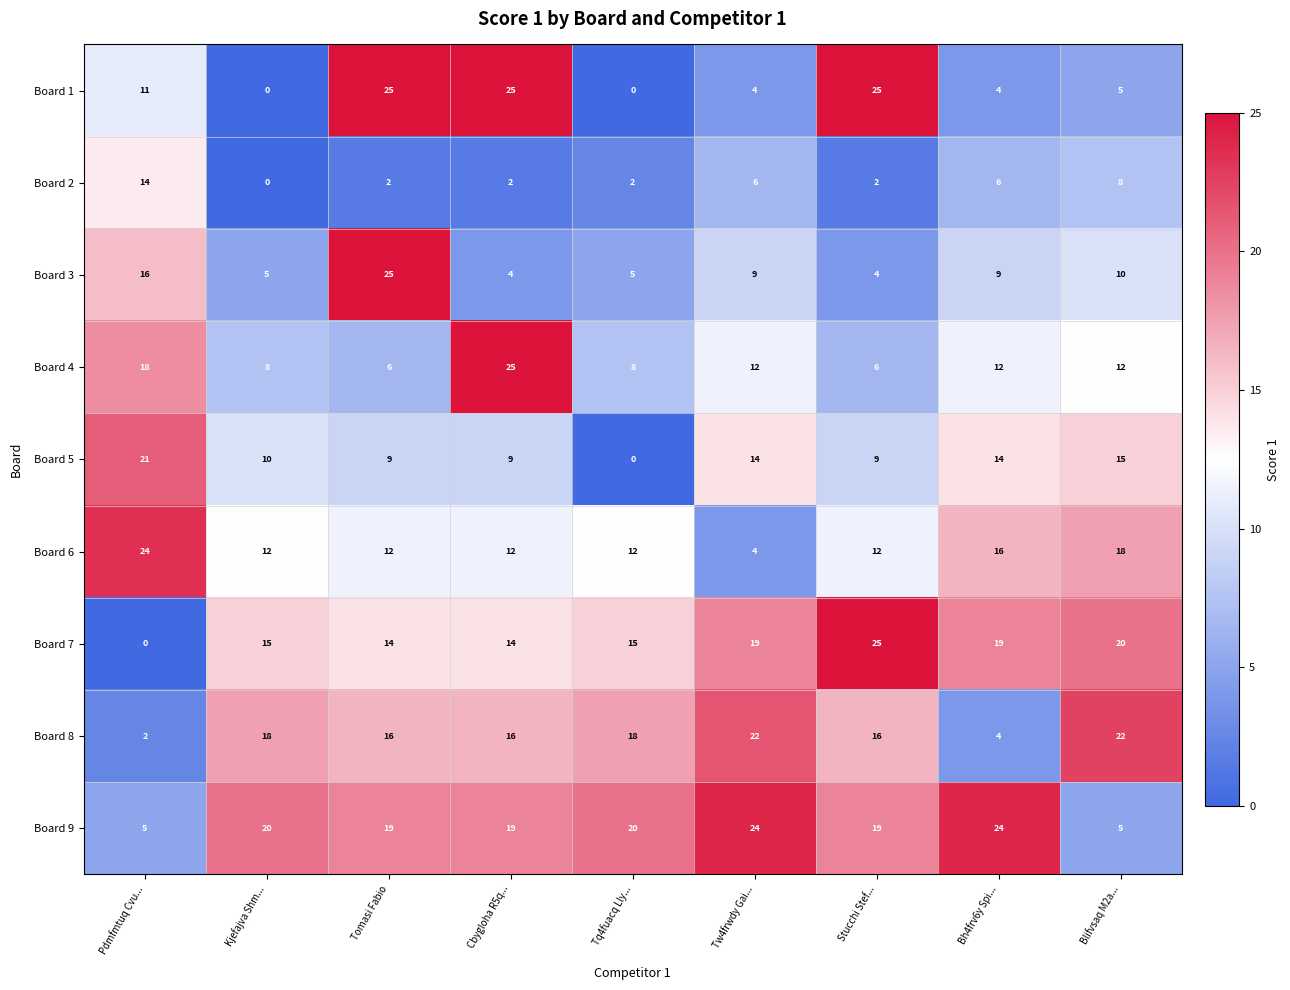

What is the maximum value for Board 3?

25